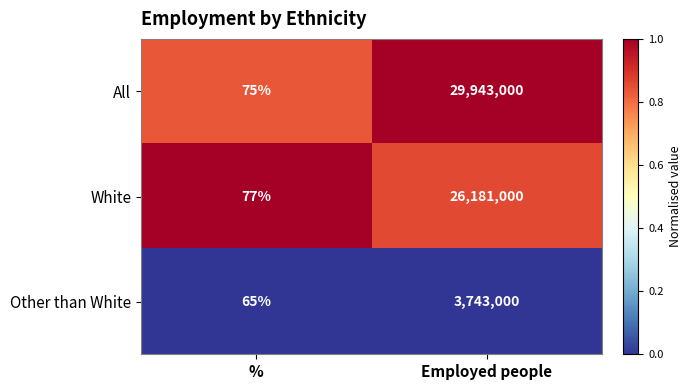

At which category is the sum across all series the highest?

Employed people